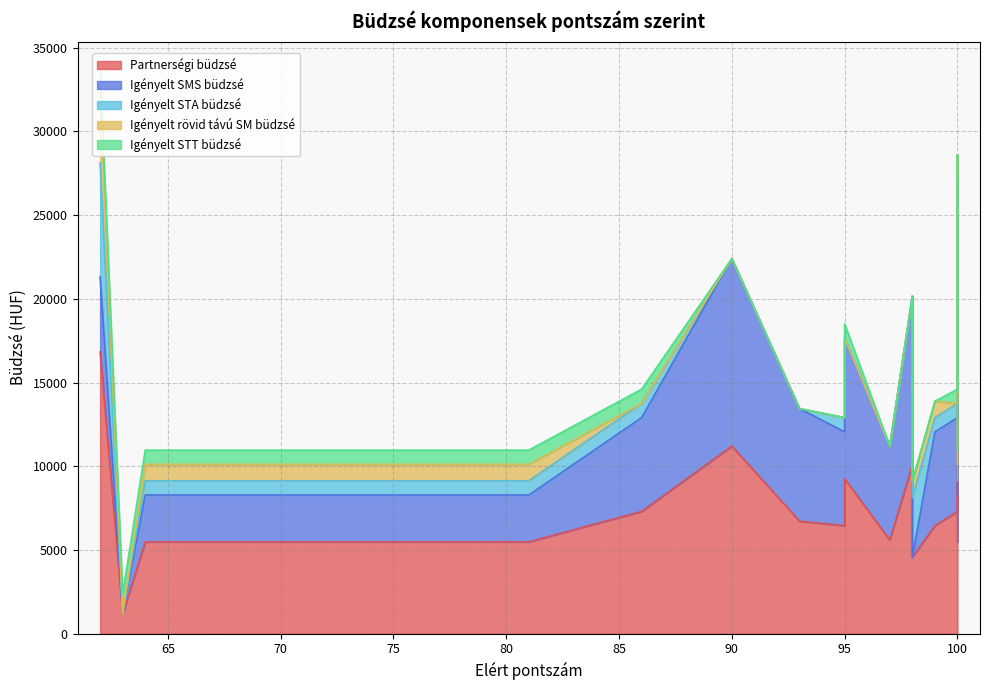

What is the label of the 3rd point from the right?

100